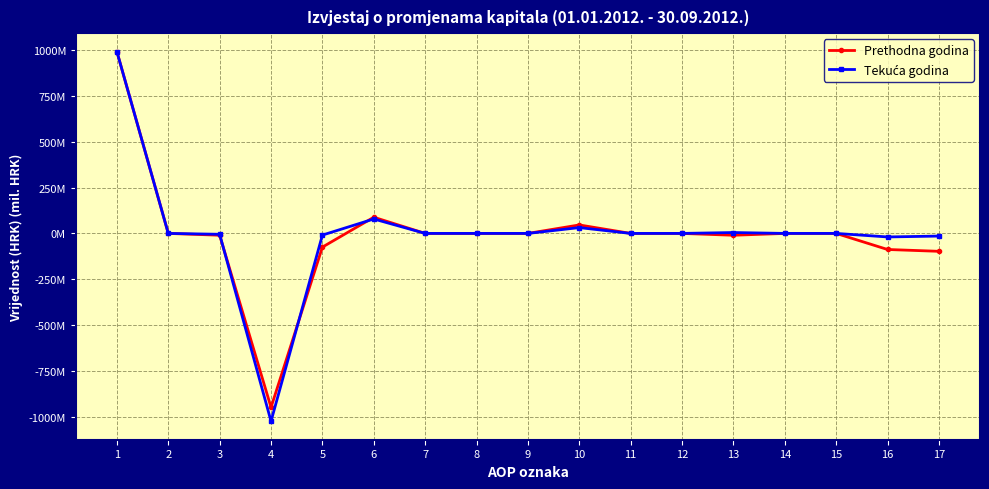

Is it true that Tekuća godina equals 14.6 at 10?

False